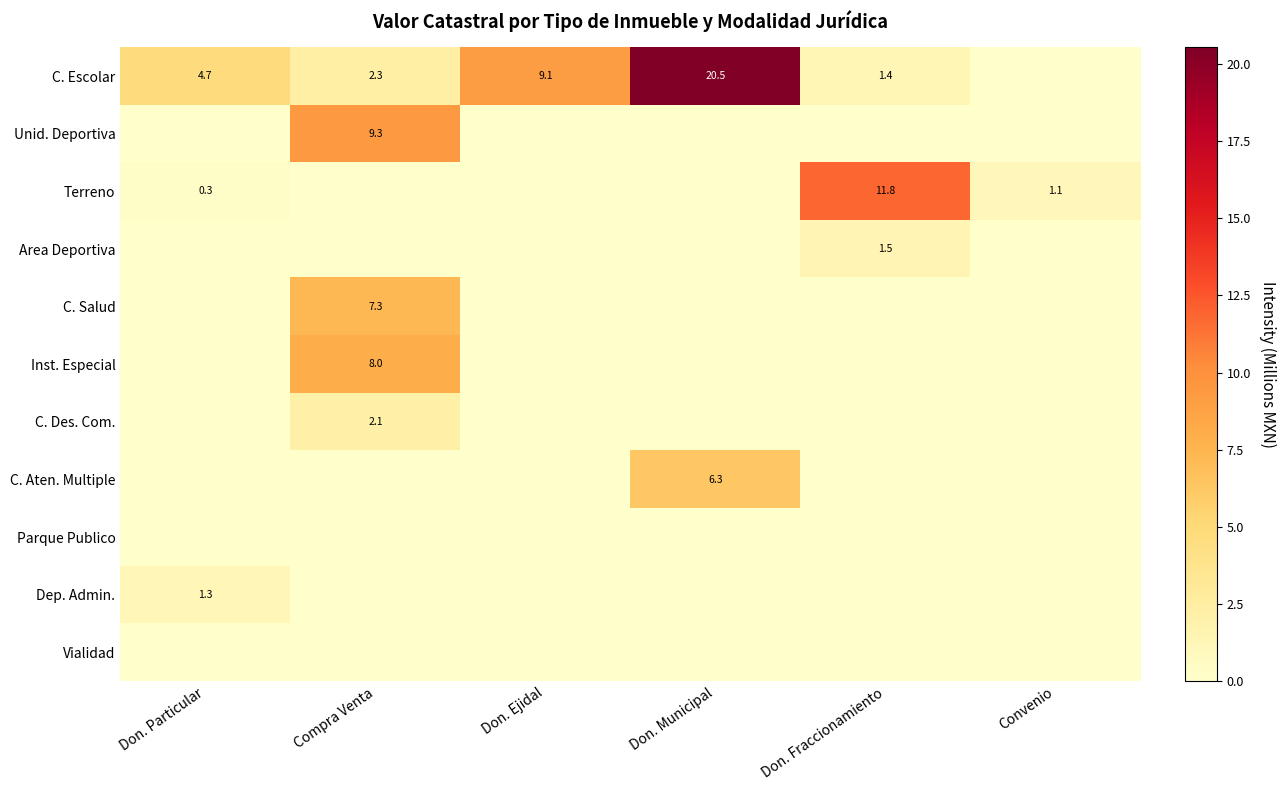

True or false: C. Escolar has a value of 6.8 at Don. Municipal.

False